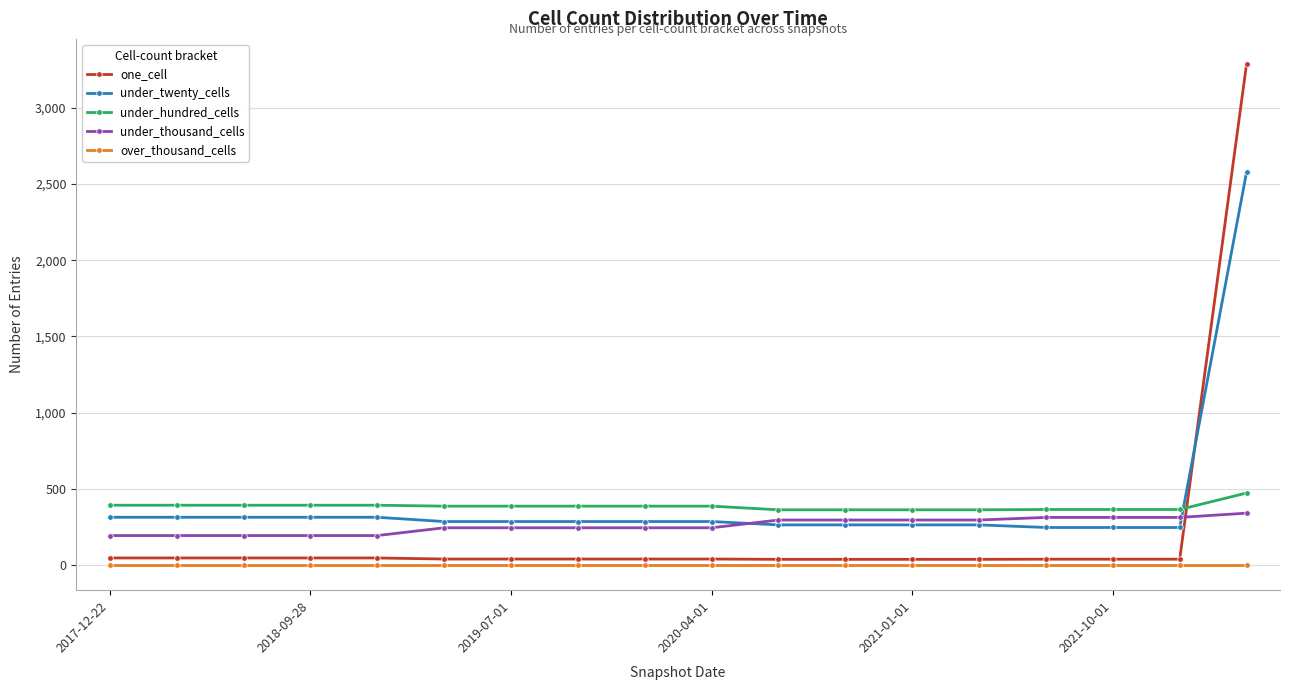

True or false: under_thousand_cells and over_thousand_cells intersect in this chart.

False